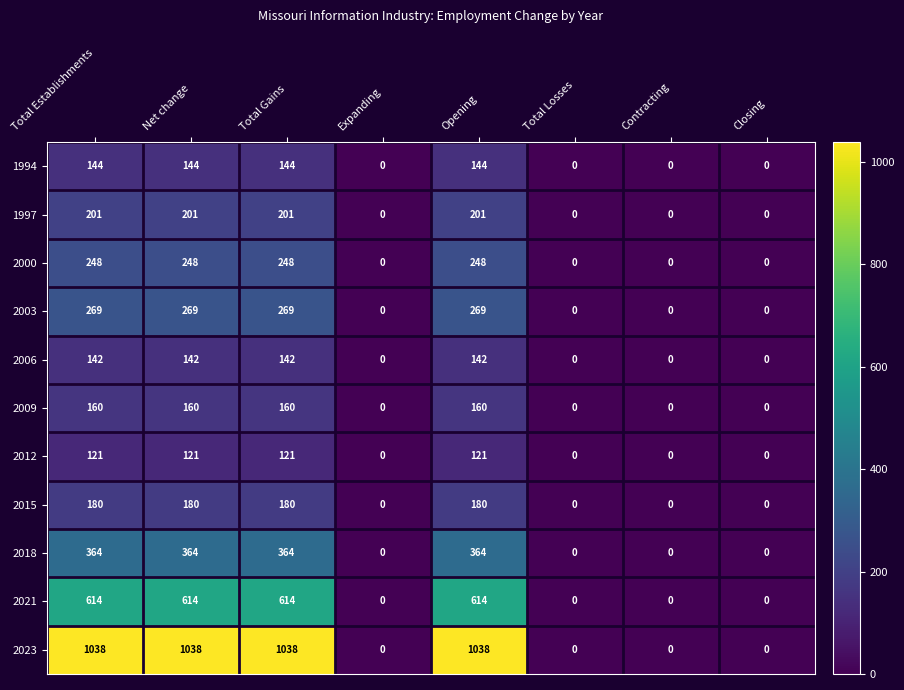

What is the total value across all series at Net change?

3481